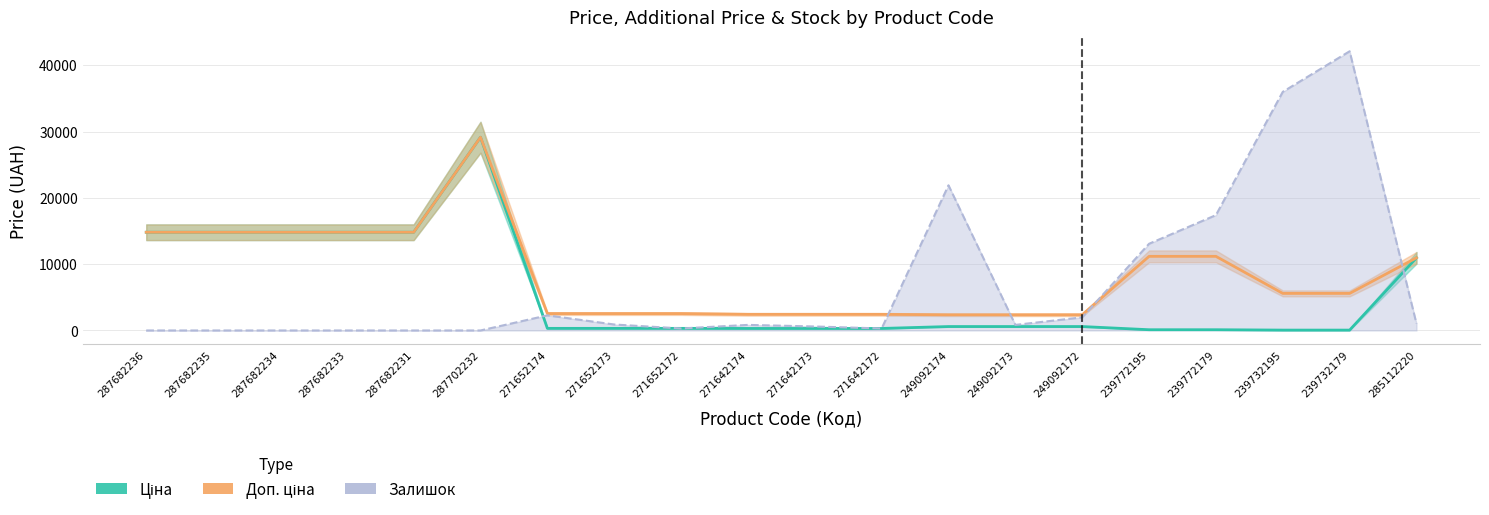

What is the sum of the Ціна values at 271652172 and 271642172?

622.4